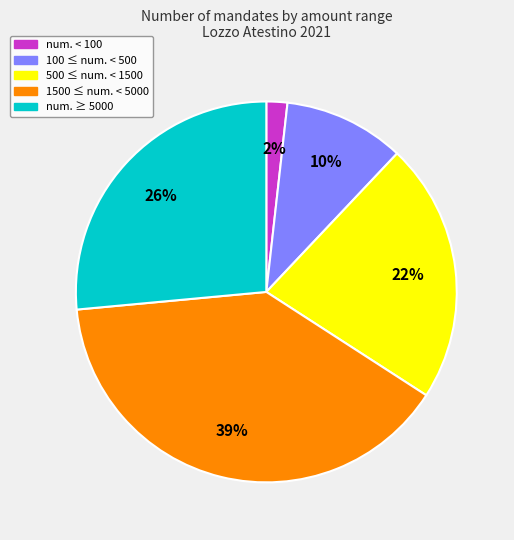

To the nearest percent, what is the average slice percentage?

20%